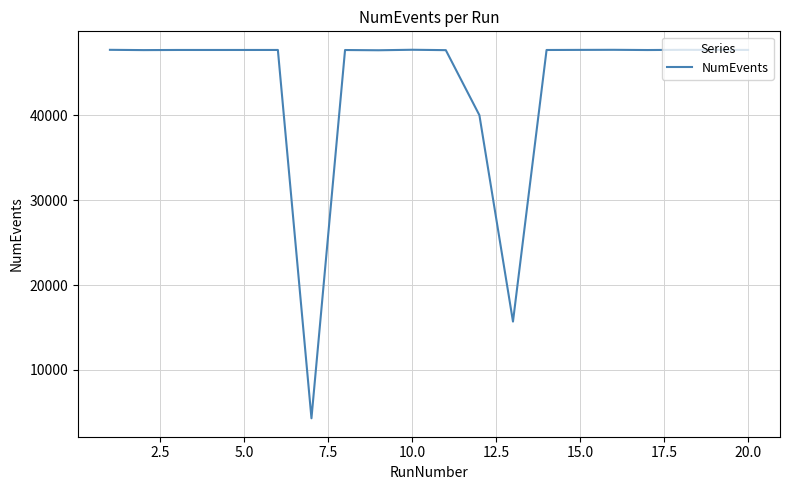

How many lines are shown in the chart?

1